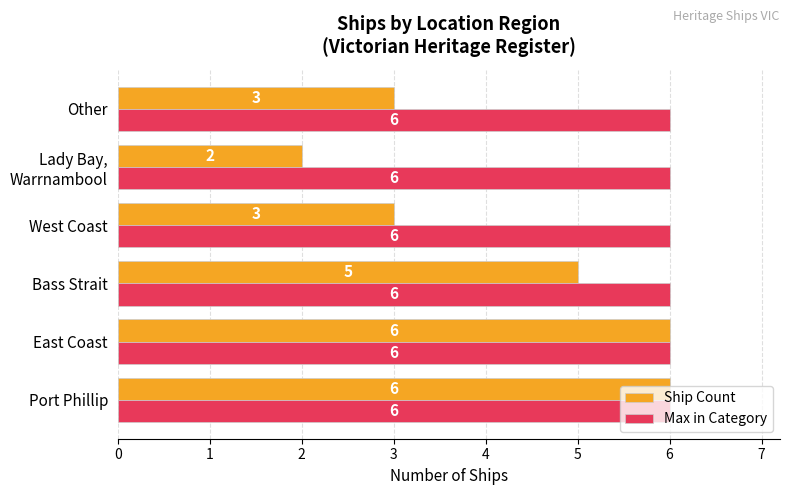

What is the maximum value shown in the chart?

6